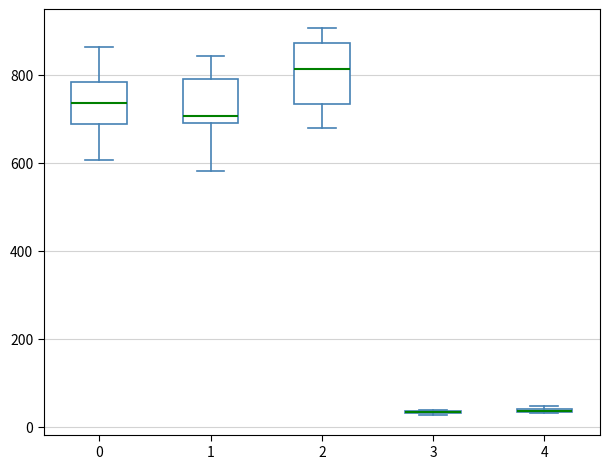

Which box is the tallest, from its lower edge to its upper edge?

2